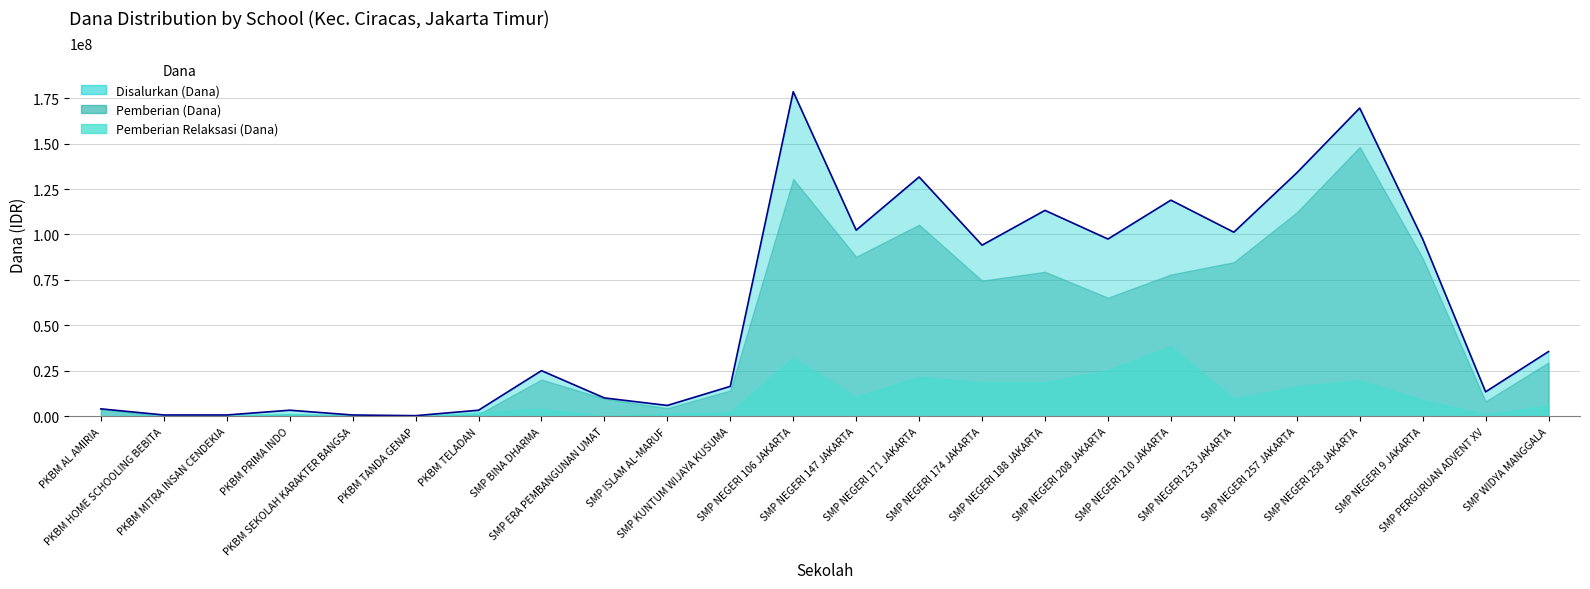

How many interior local valleys does the Pemberian Relaksasi (Dana) series have?

4